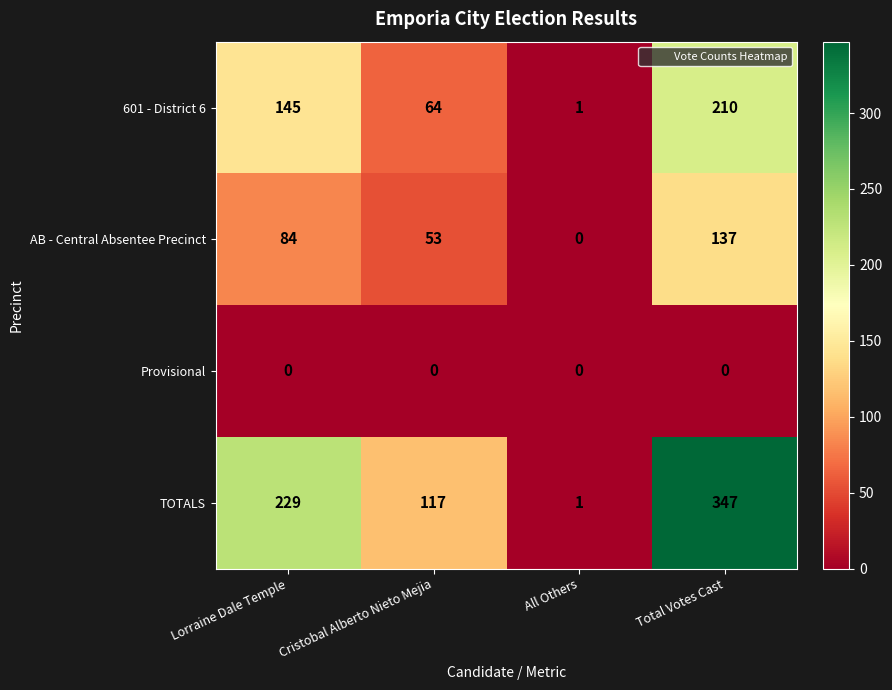

What is the sum of all AB - Central Absentee Precinct values?

274